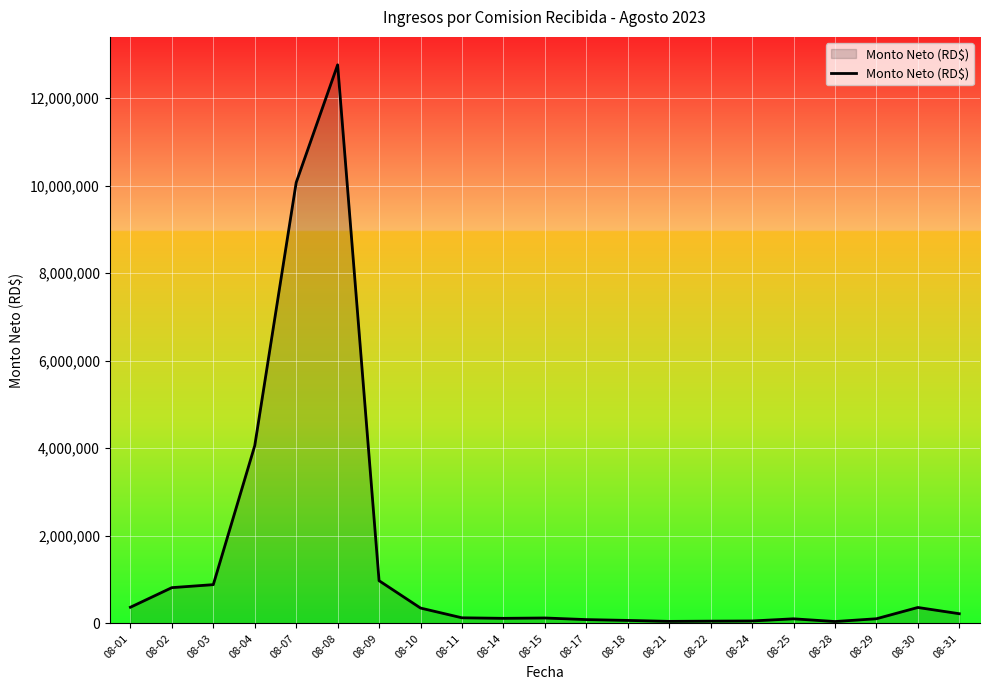

What is the ratio of the value at 08-03 to the value at 08-01?

2.4